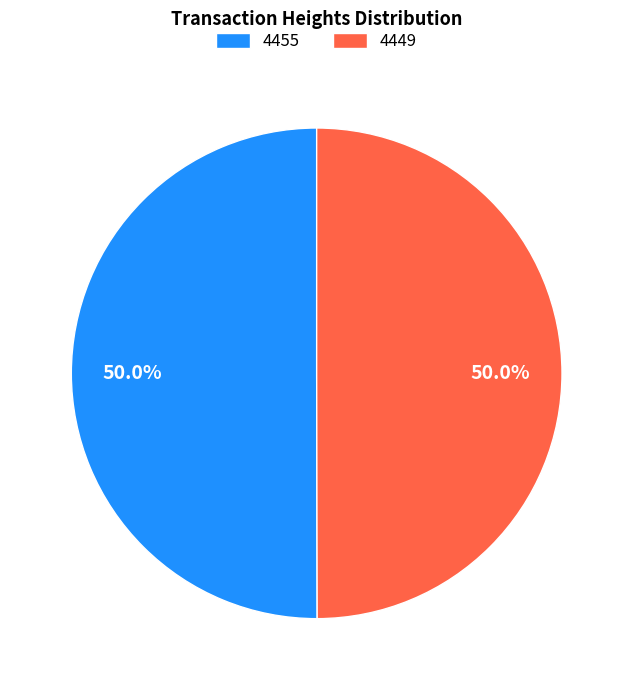

What is the ratio of the value at 4455 to the value at 4449?

1.0